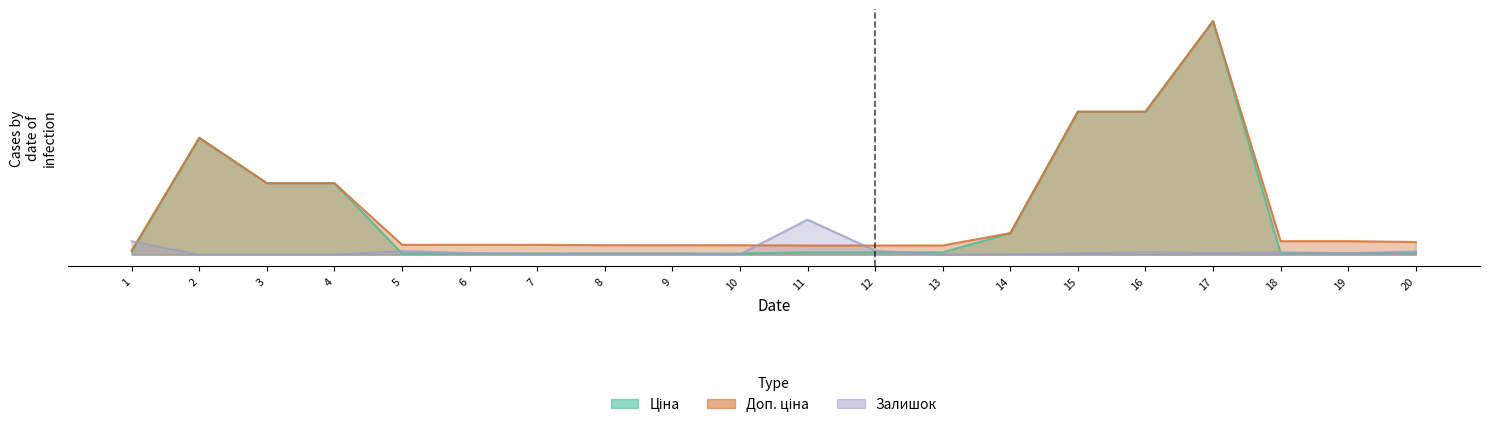

What are all the series names shown in the legend?

Ціна, Доп. ціна, Залишок